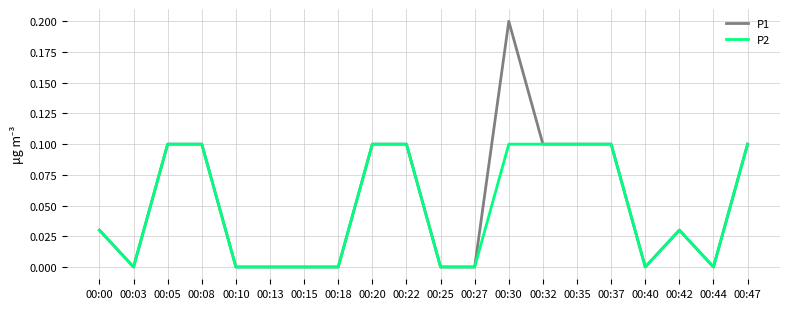

Which category has the highest value in the P1 series?

00:30